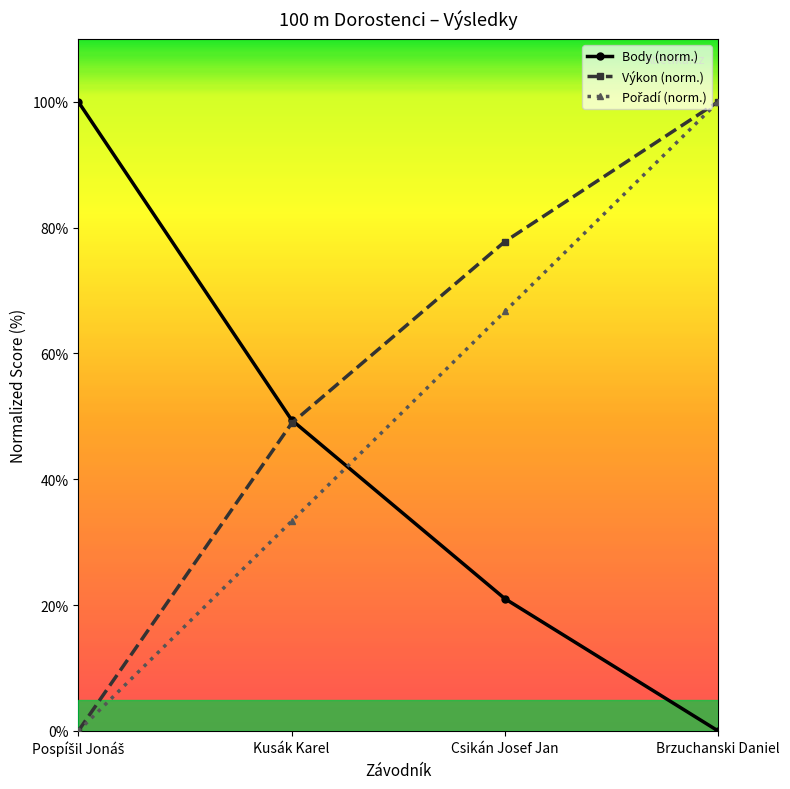

True or false: Body (norm.) has more than 0 points higher than both neighbors.

False